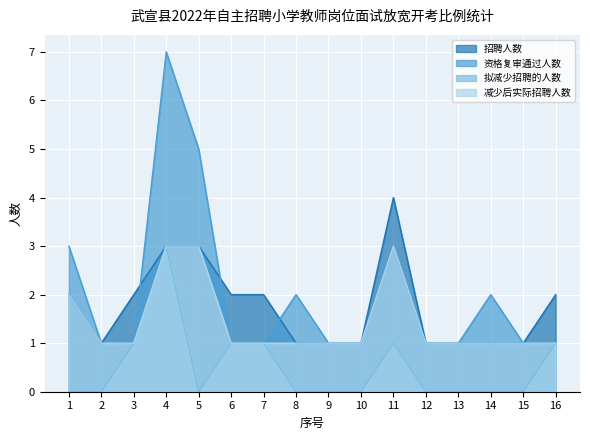

What is the maximum value shown in the chart?

7